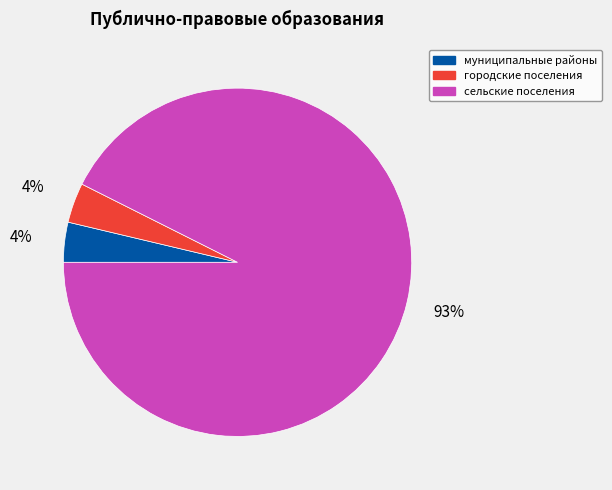

Which has a higher value, сельские поселения or городские поселения?

сельские поселения